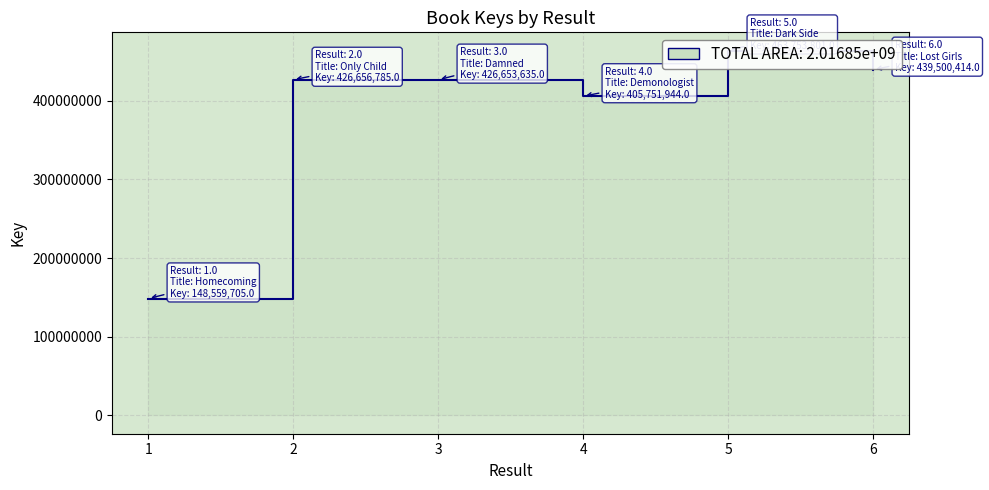

Which label corresponds to the smallest value in the chart?

1